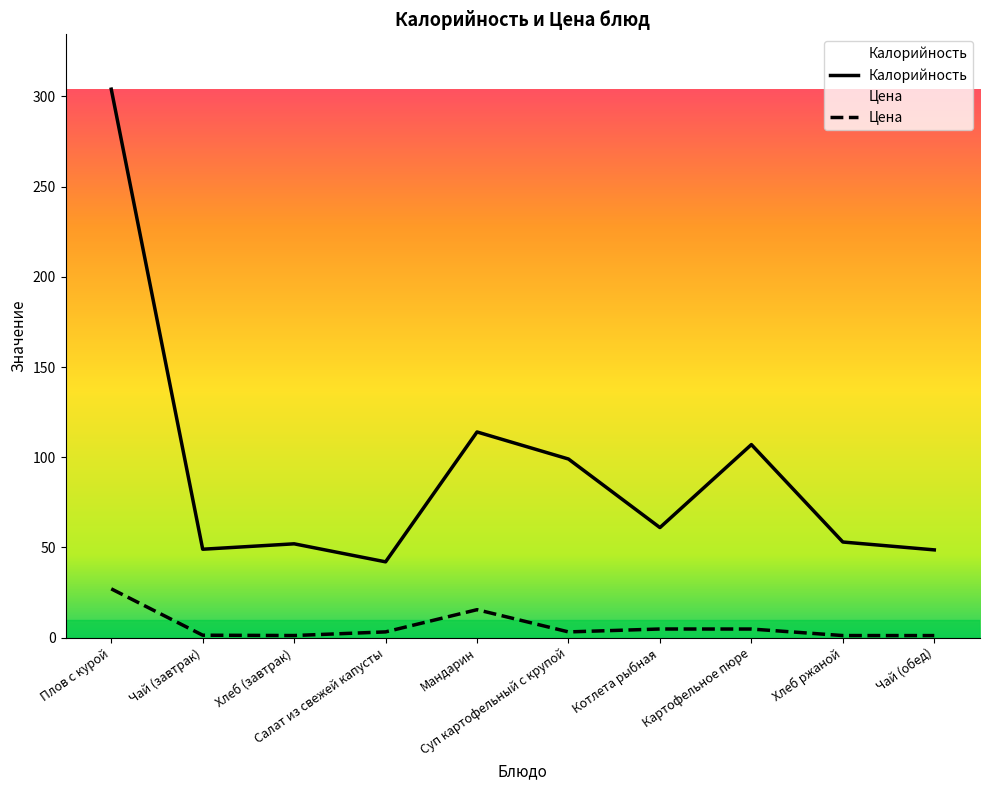

In Цена, how many points are lower than both neighbors (excluding endpoints)?

2